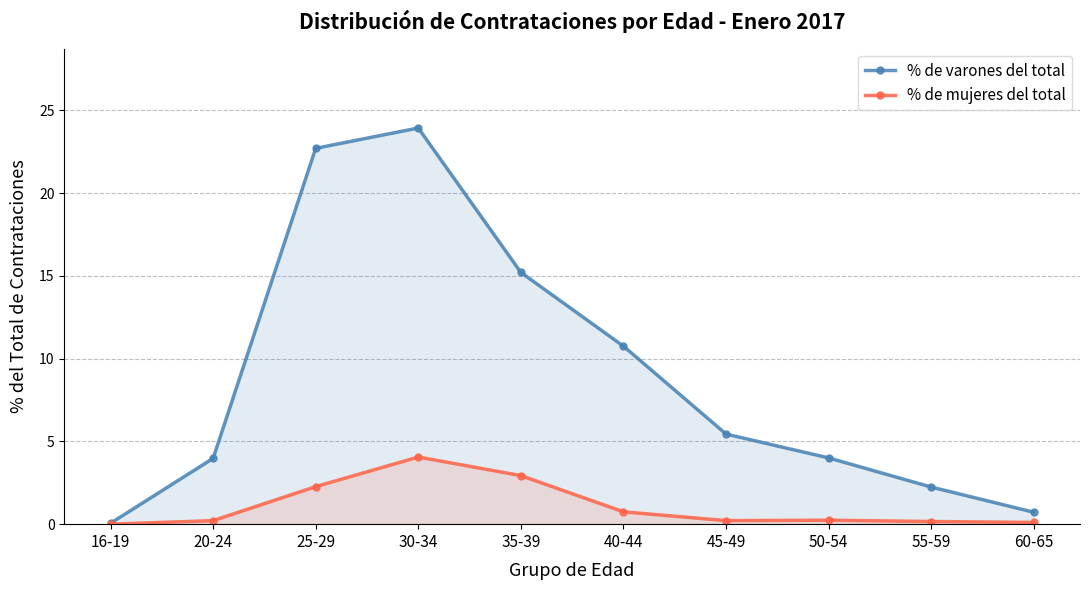

List the series in order of their peak value, highest first.

% de varones del total, % de mujeres del total